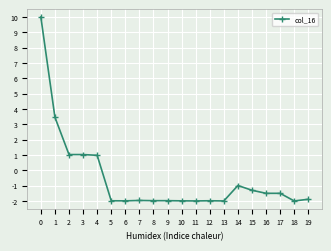

Between 17 and 11, which is larger?

17